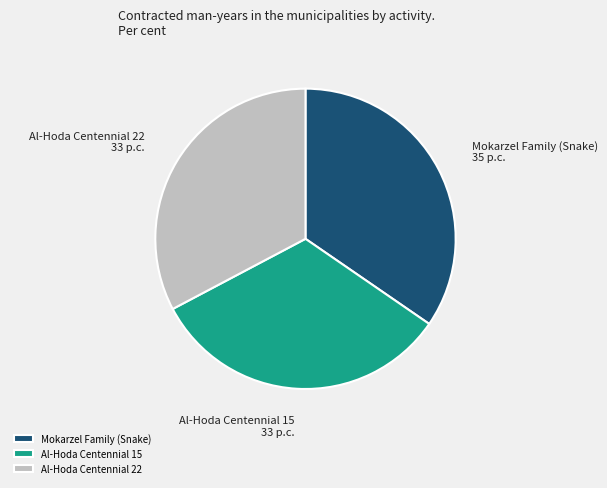

True or false: Mokarzel Family (Snake) accounts for 23% of the total.

False